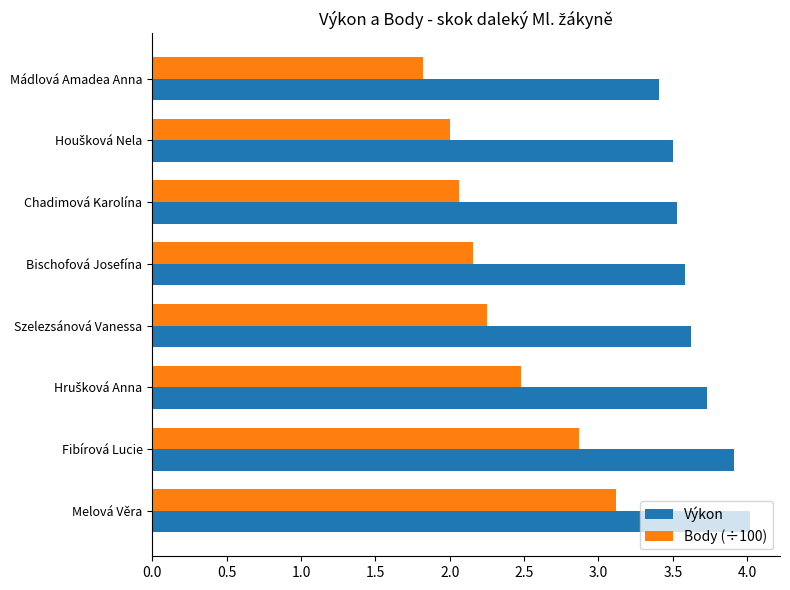

The value of Výkon at Melová Věra is 4.0. True or false?

True